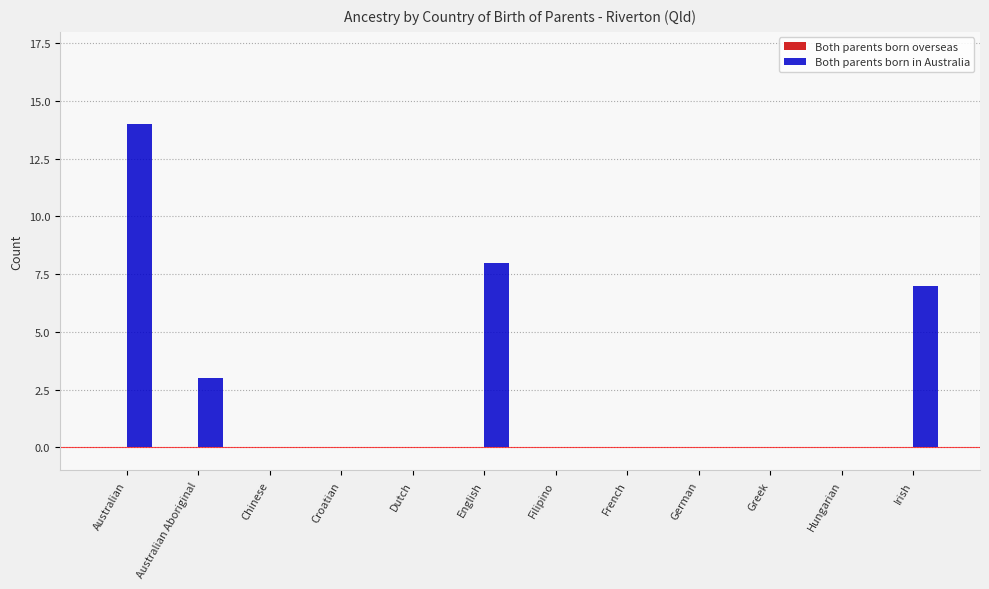

The value at Australian Aboriginal is 4. True or false?

False